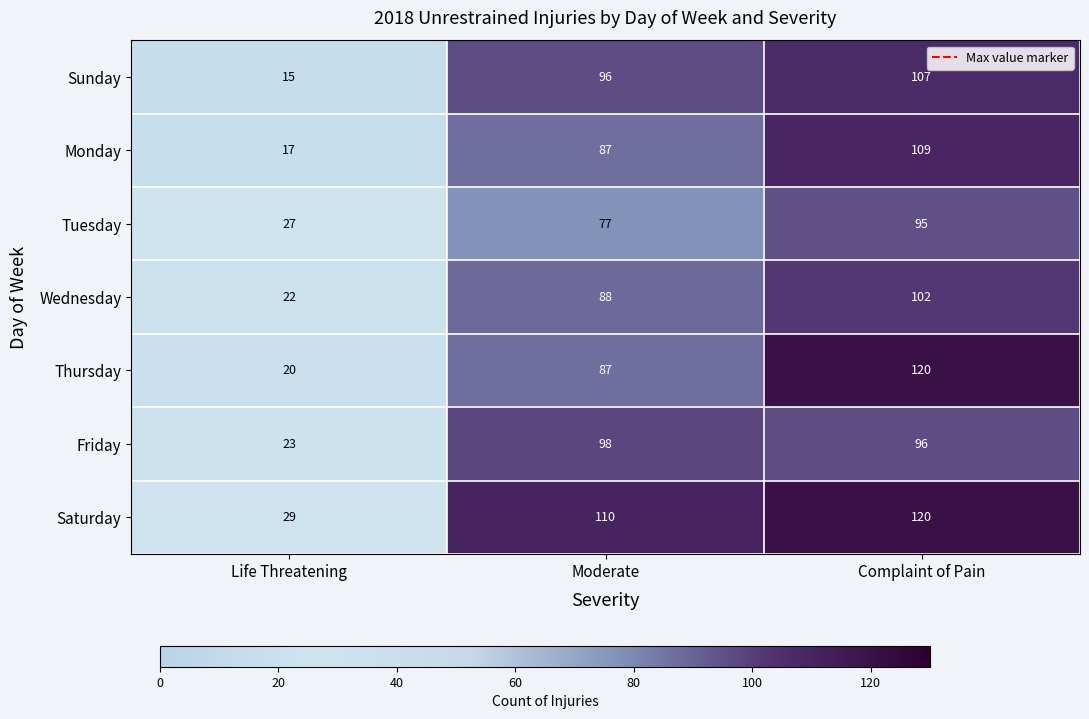

The Tuesday series shows 27 at Life Threatening. True or false?

True